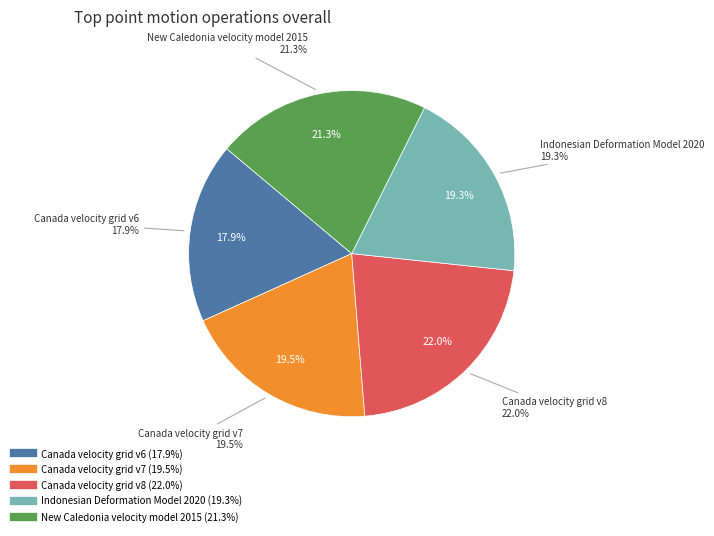

Is it true that New Caledonia velocity model 2015 is 28% of the pie?

False